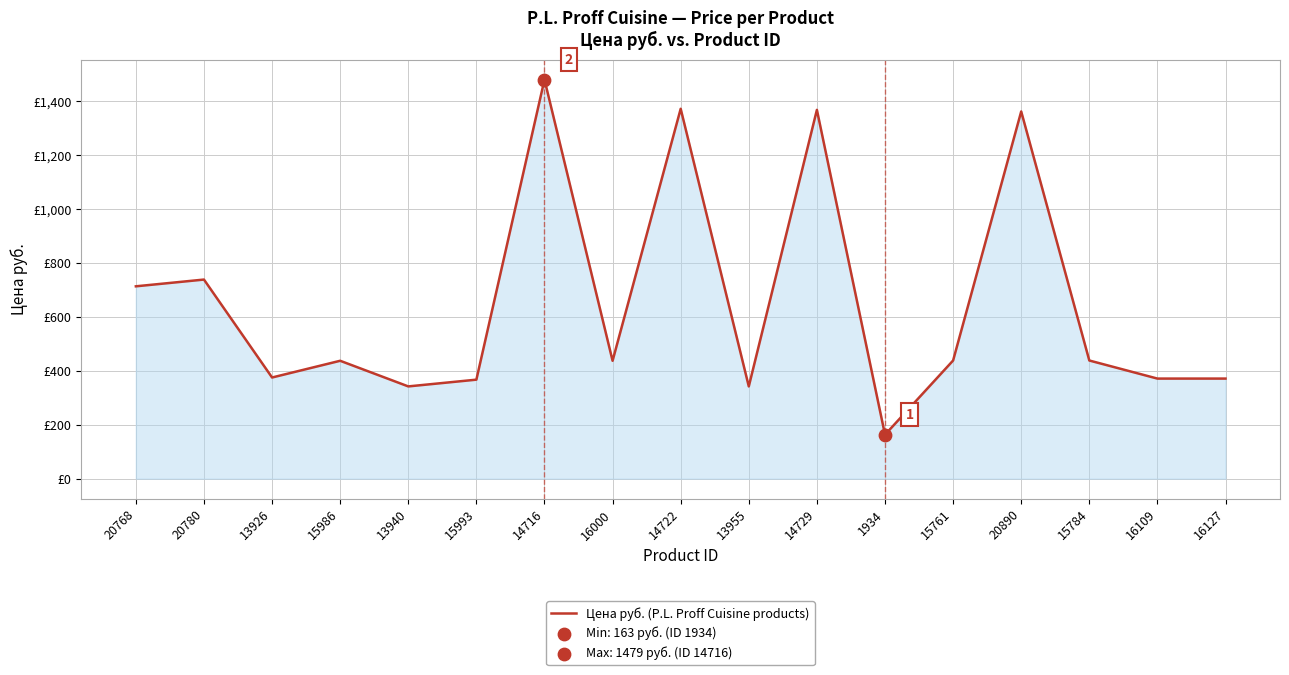

Between 16000 and 13955, which is larger?

16000